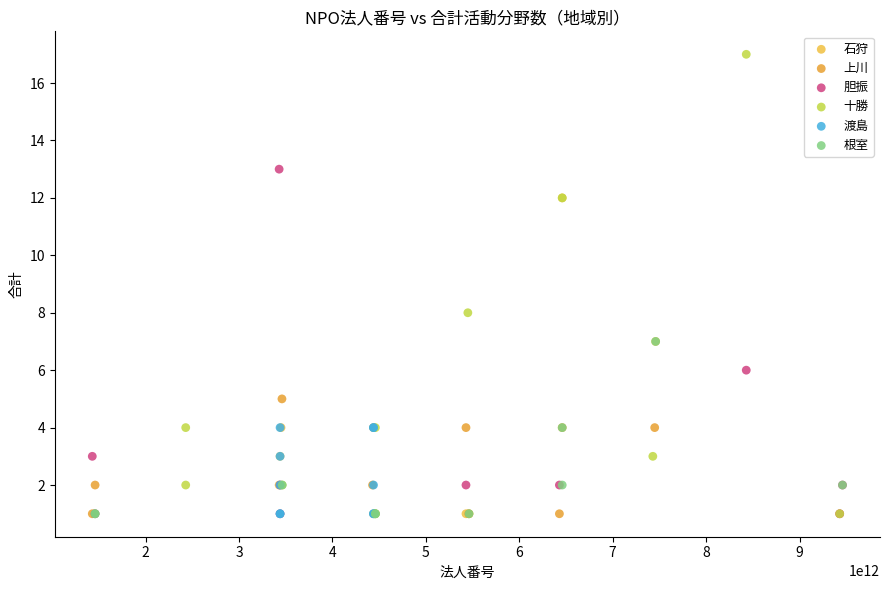

What are all the series names shown in the legend?

石狩, 上川, 胆振, 十勝, 渡島, 根室